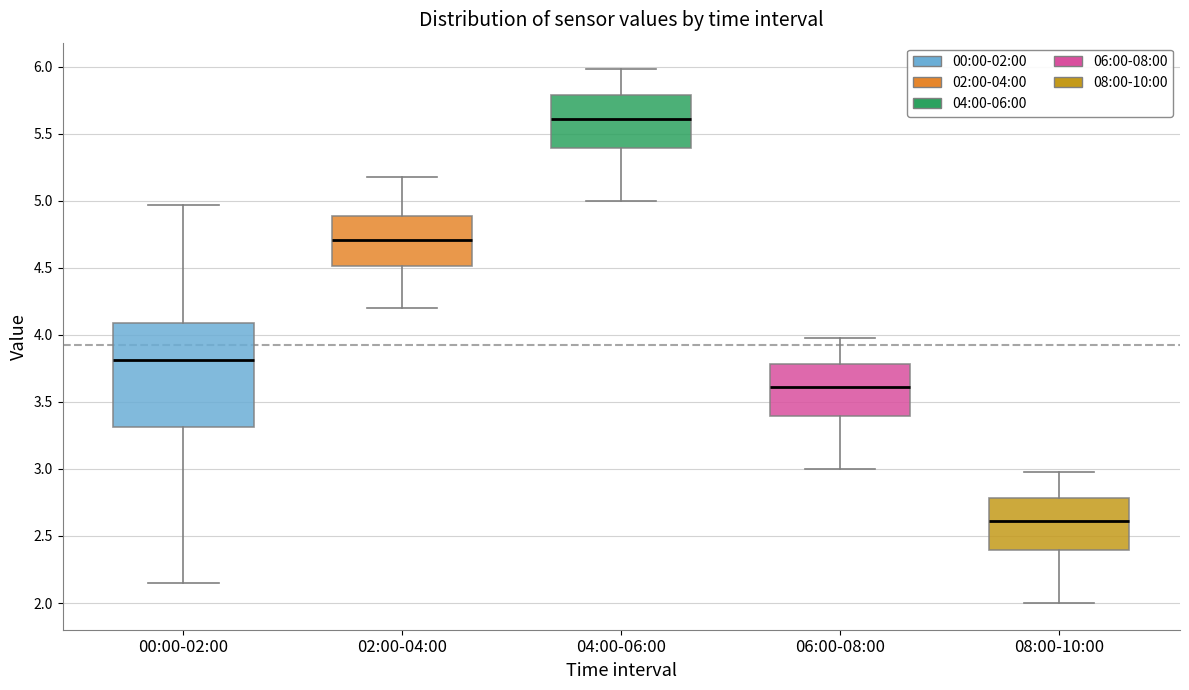

Comparing the boxes themselves (not the whiskers), which one is the tallest?

00:00-02:00